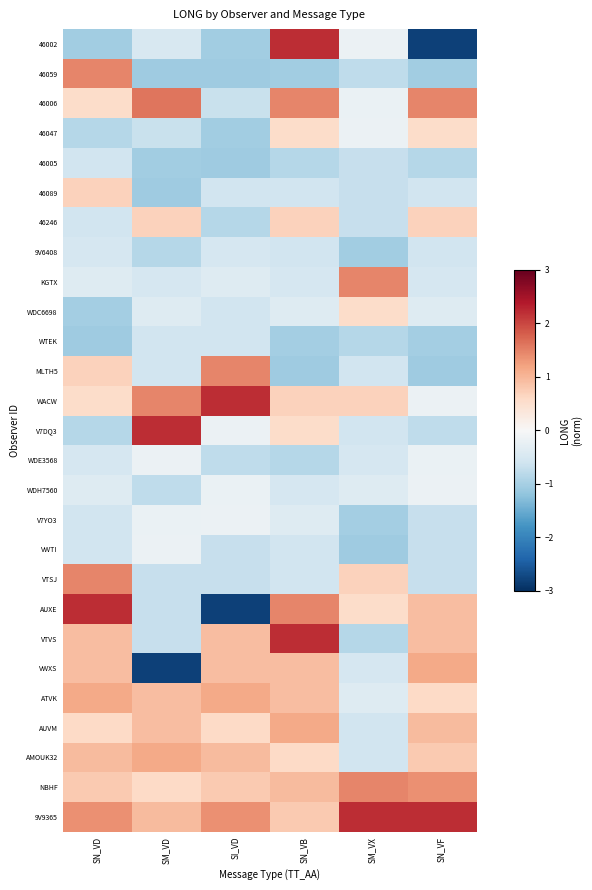

How many categories are shown in the chart?

6